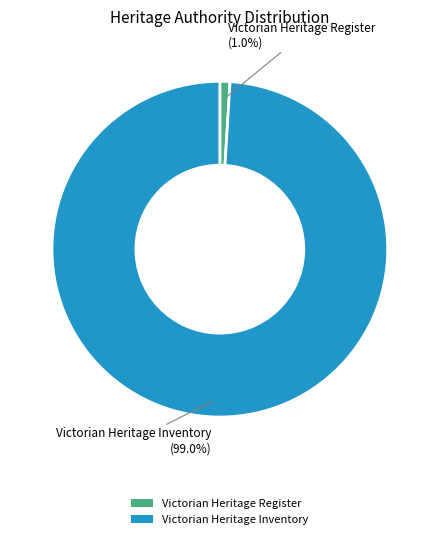

How many slices are in this pie chart?

2